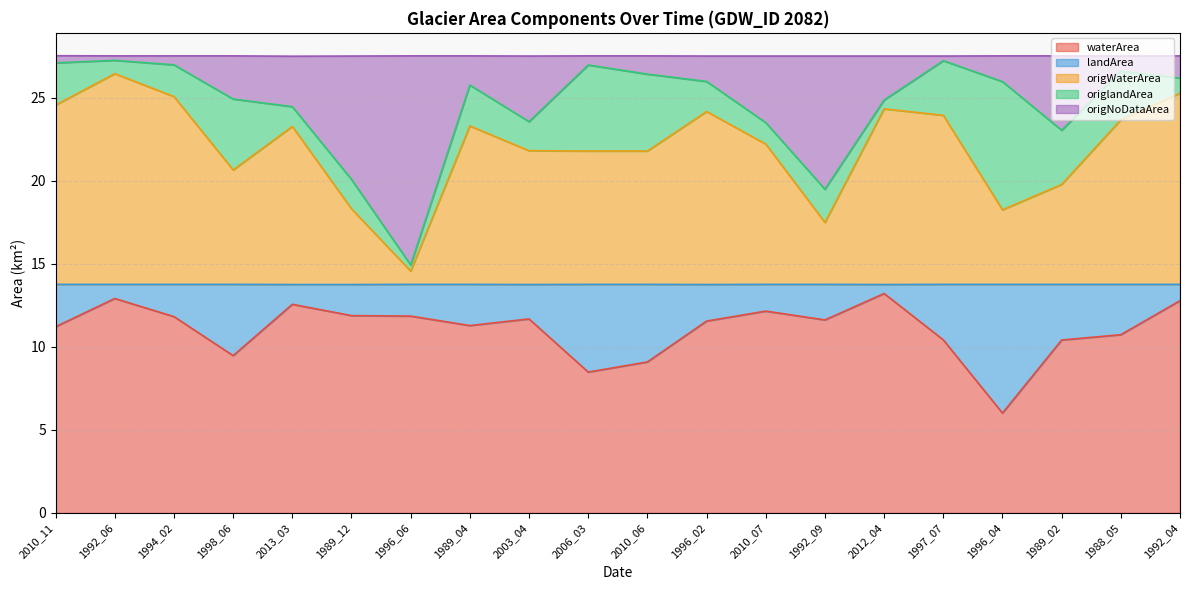

True or false: waterArea and origWaterArea cross at least once.

False